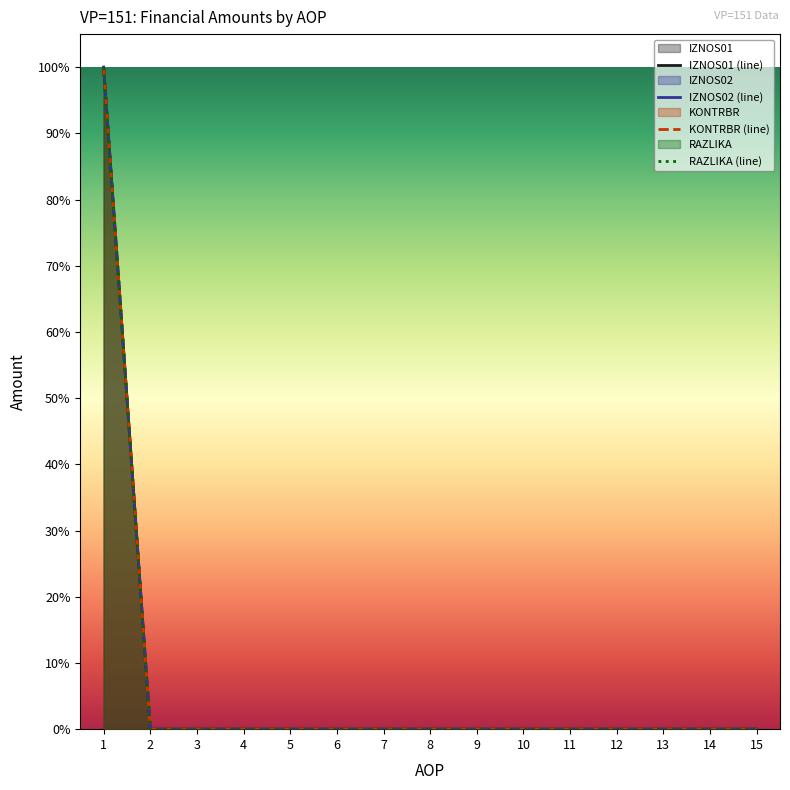

The IZNOS01 (line) series shows 0 at 2. True or false?

True